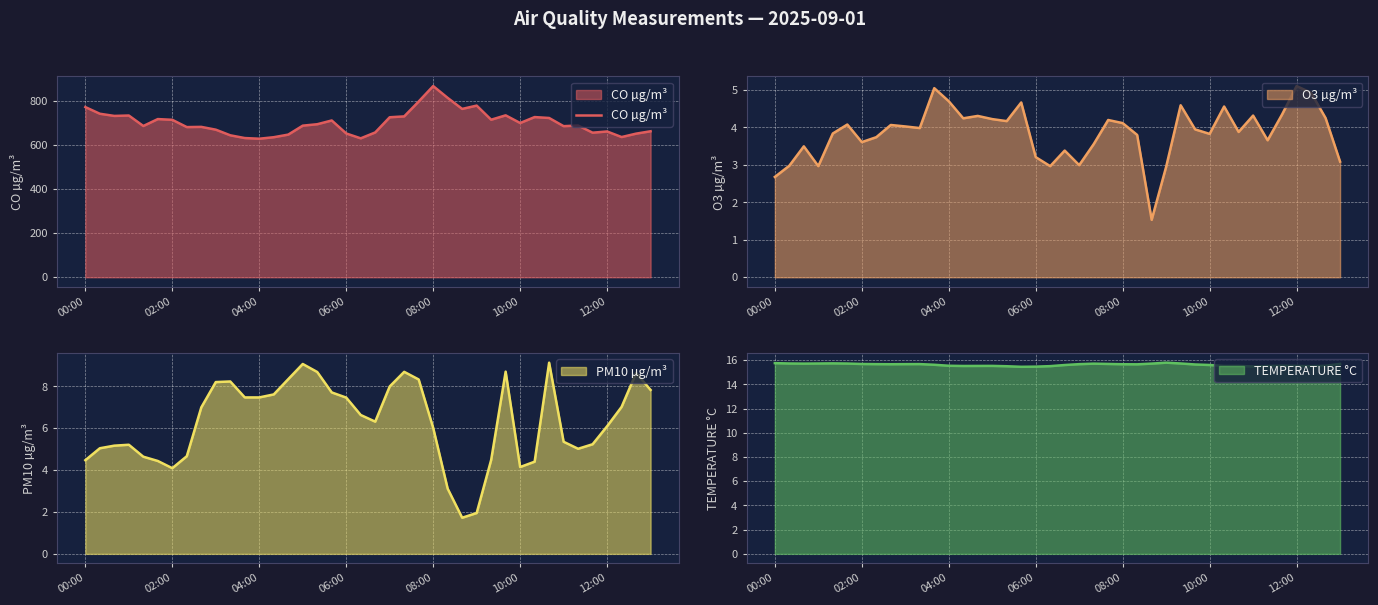

What is the highest value of the CO µg/m³ series?

867.3